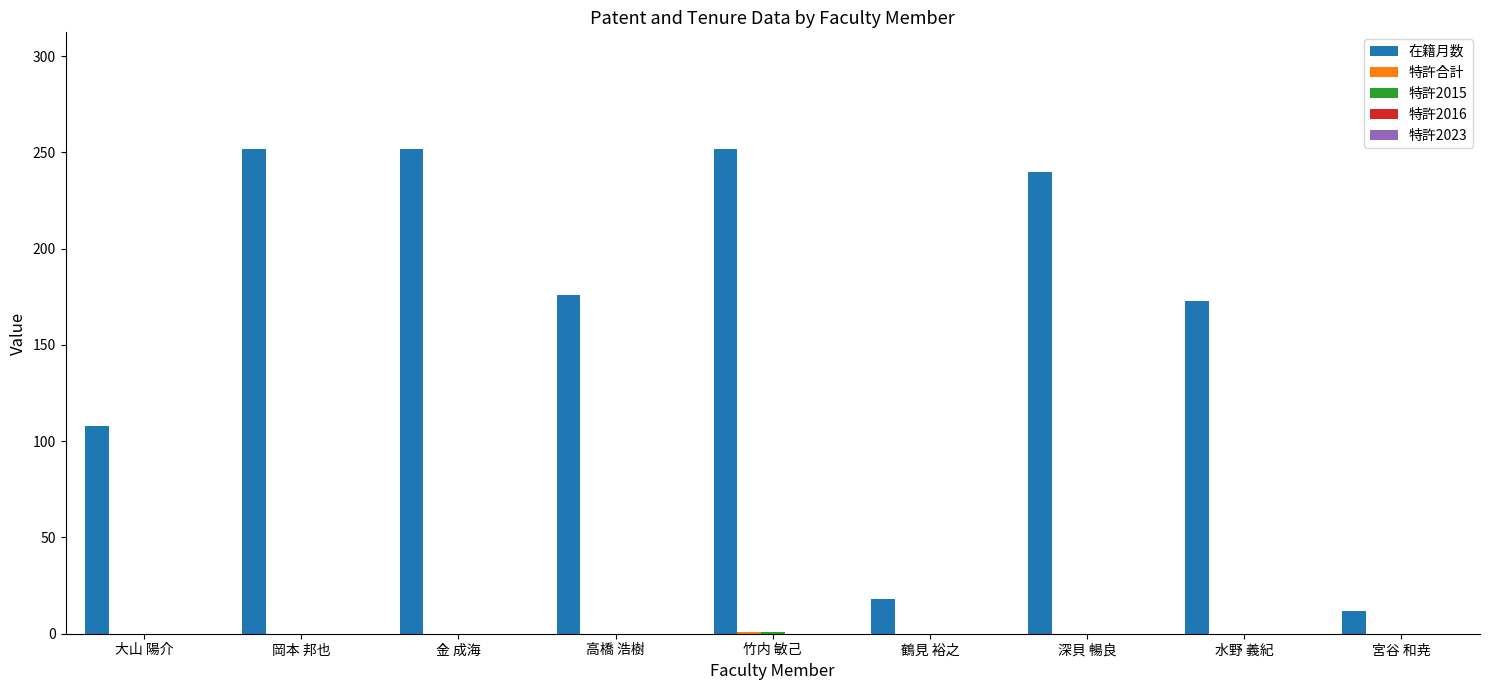

Is it true that 在籍月数 equals 268 at 高橋 浩樹?

False